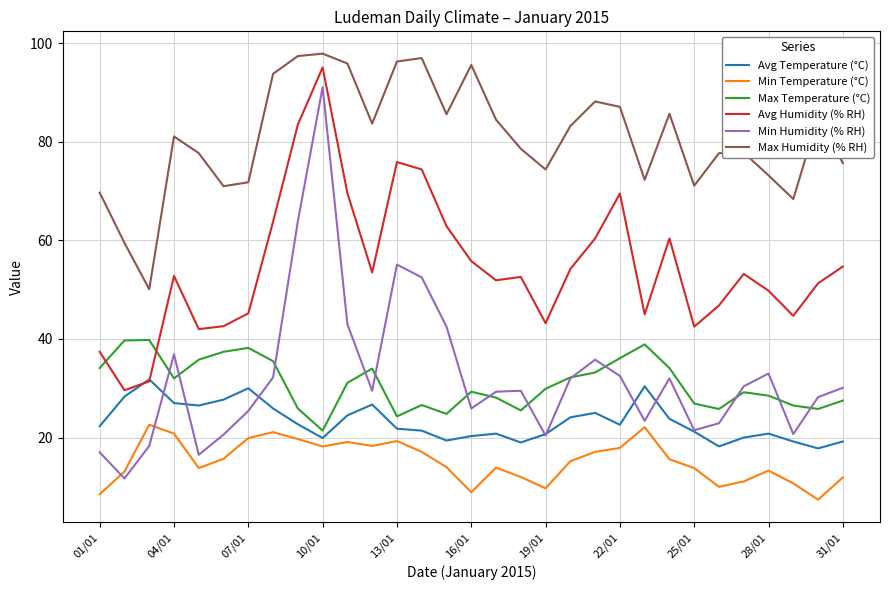

Which series has the largest total across all categories?

Max Humidity (% RH)